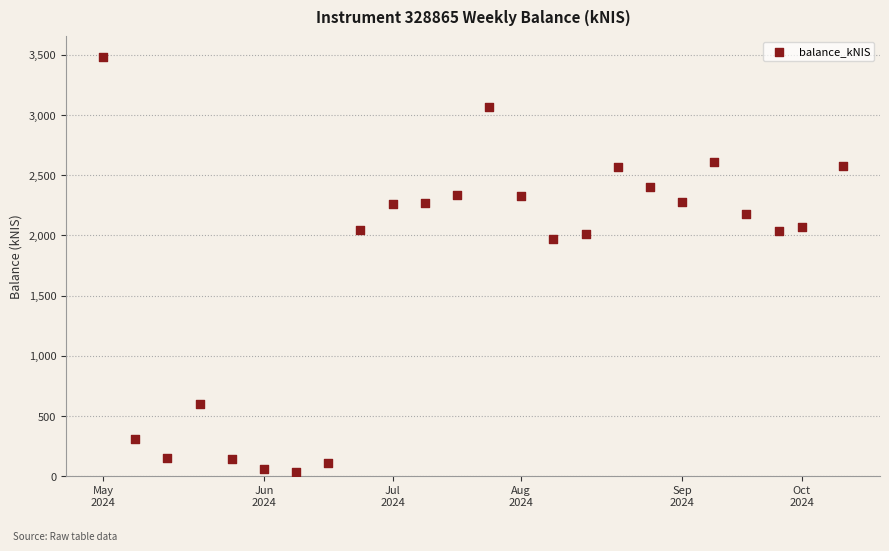

What is the range of X values (max minus min)?

161.0